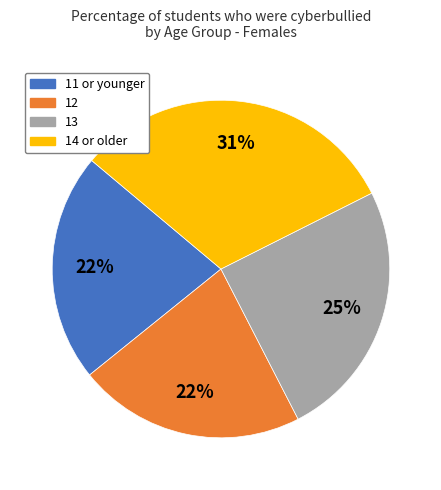

To the nearest percent, what portion does 13 represent?

25%